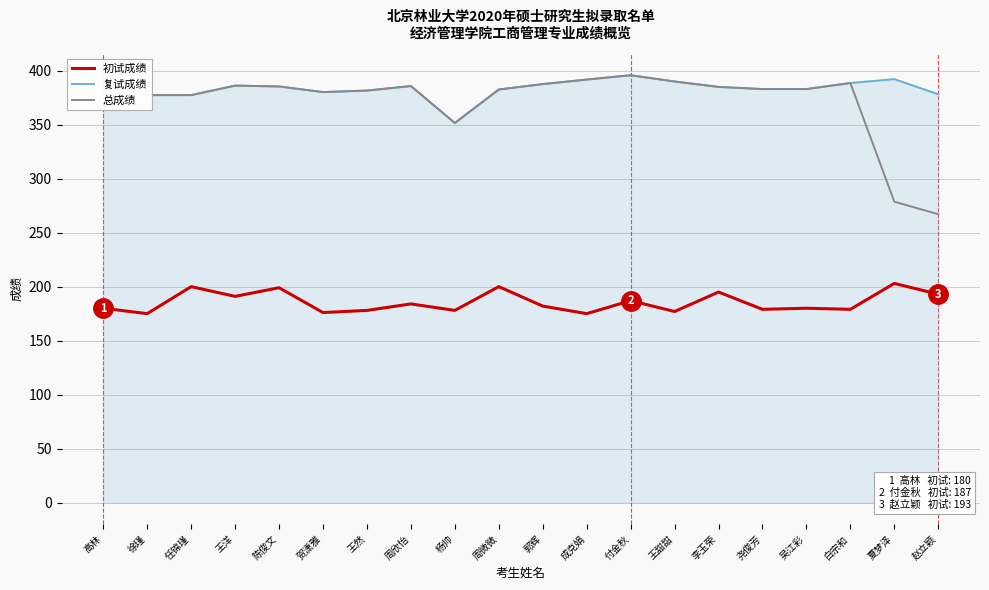

What position from the left is 郭辉?

11